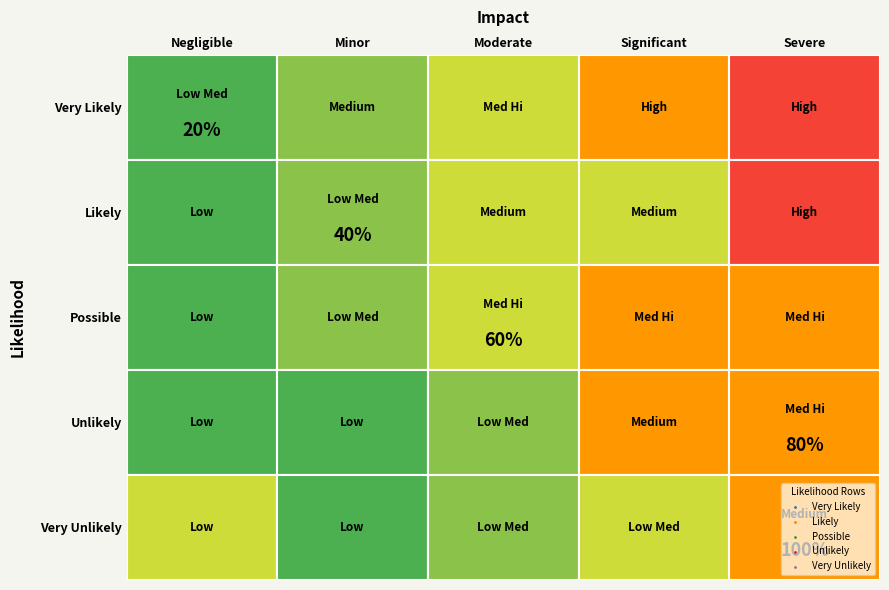

Is it true that Very Unlikely equals 7 at 4?

False